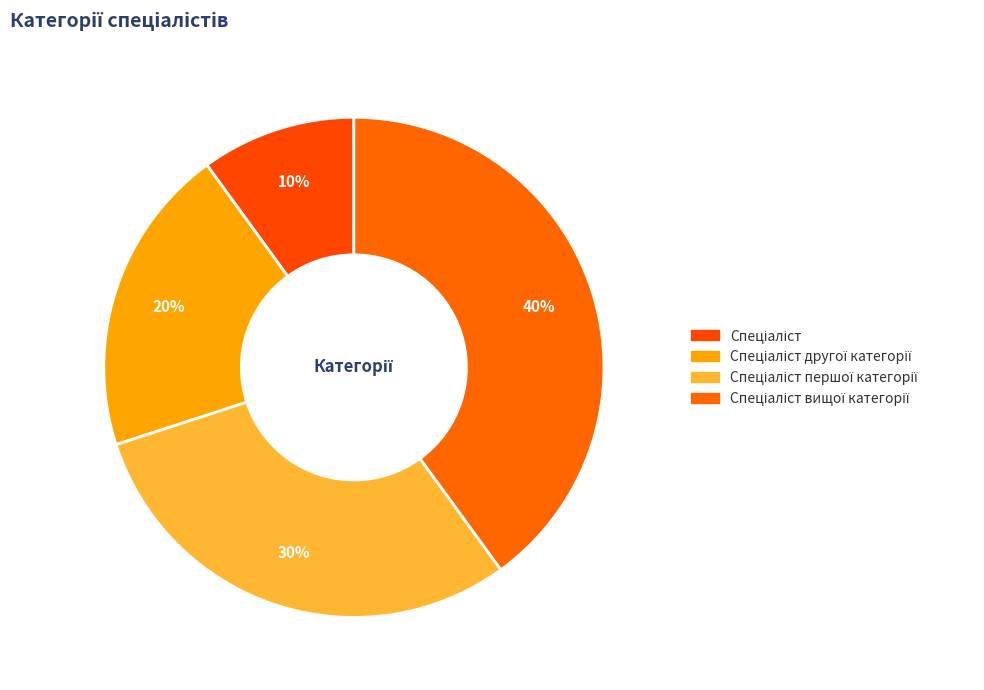

To the nearest percent, what is the difference between the largest and smallest slice percentages?

30%